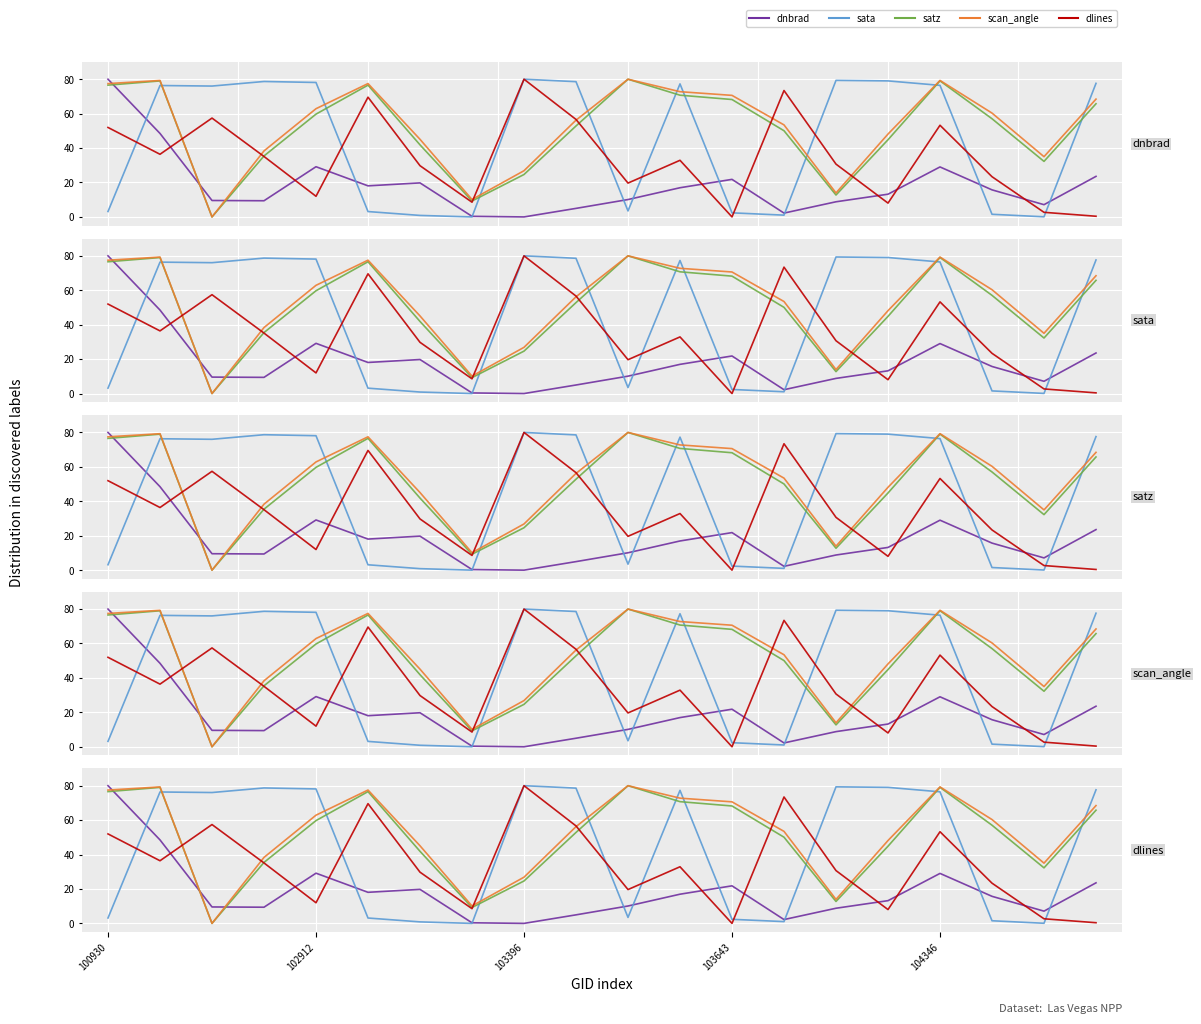

How many lines are shown in the chart?

5